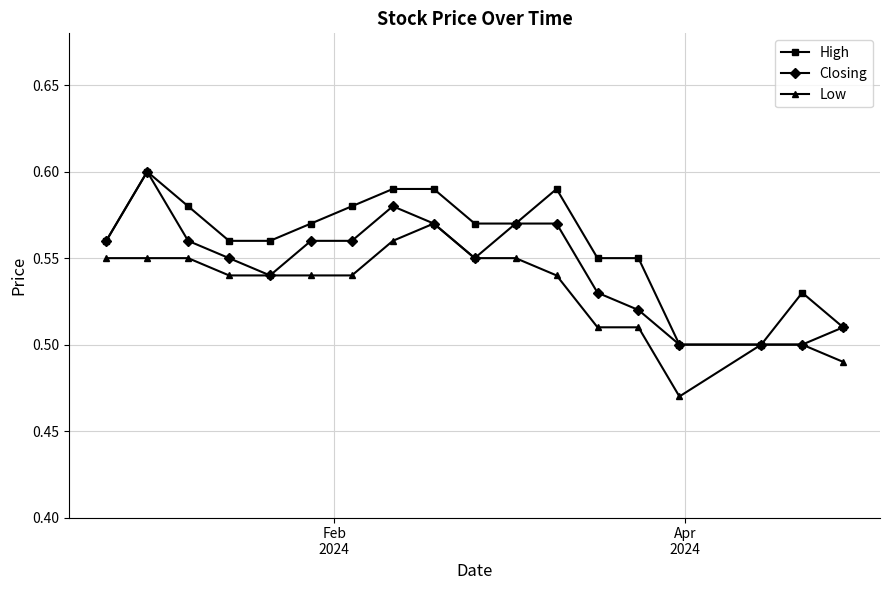

Which series has the largest total across all categories?

High